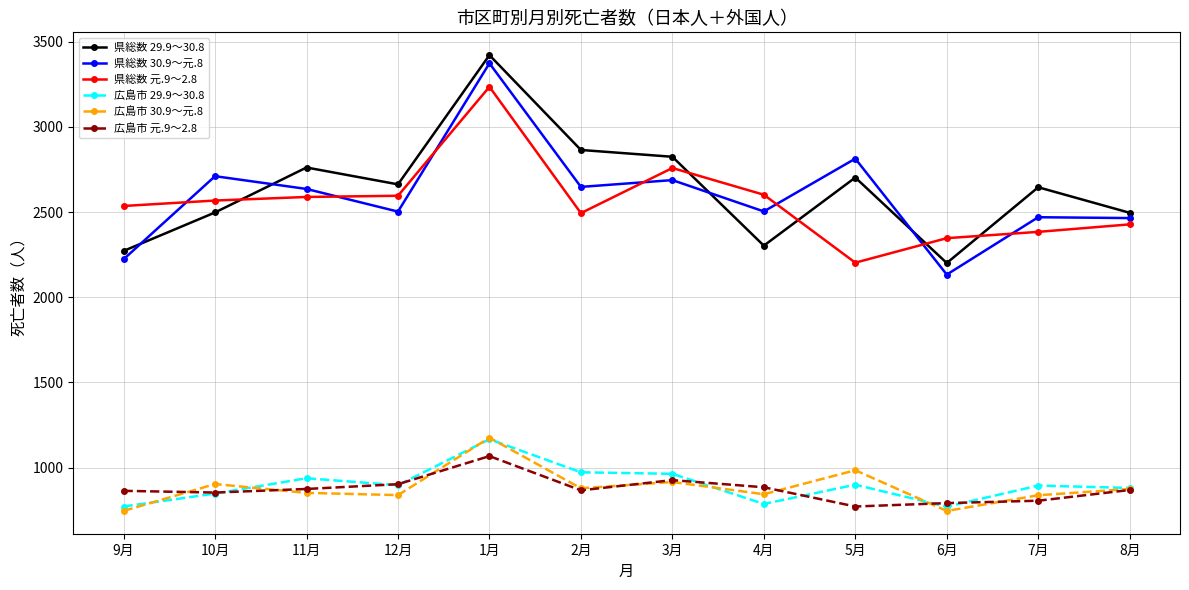

Is it true that 広島市 29.9～30.8 equals 587 at 8月?

False